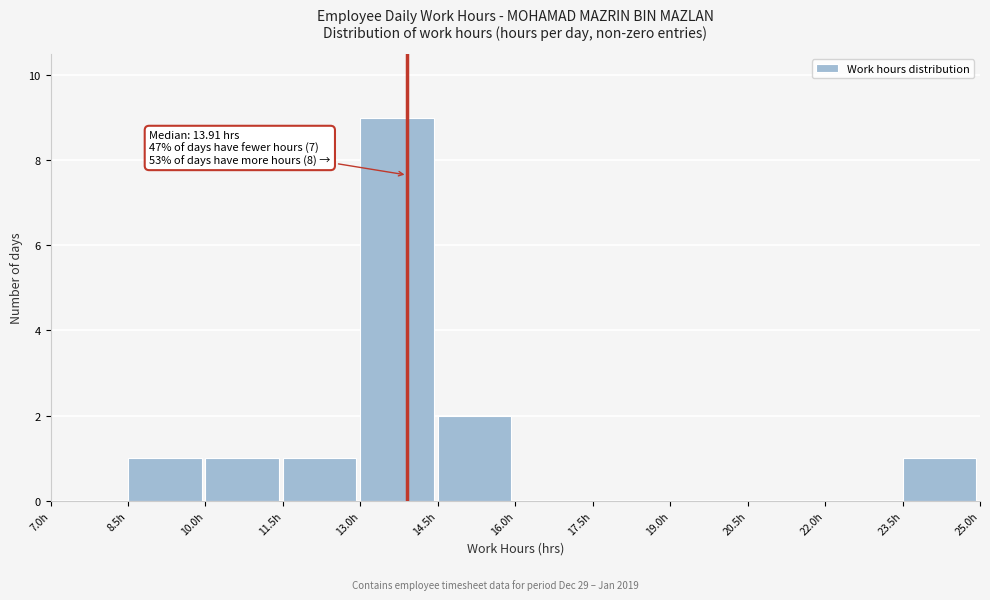

Which range on the x-axis has the tallest bar?

13.0 to 14.5